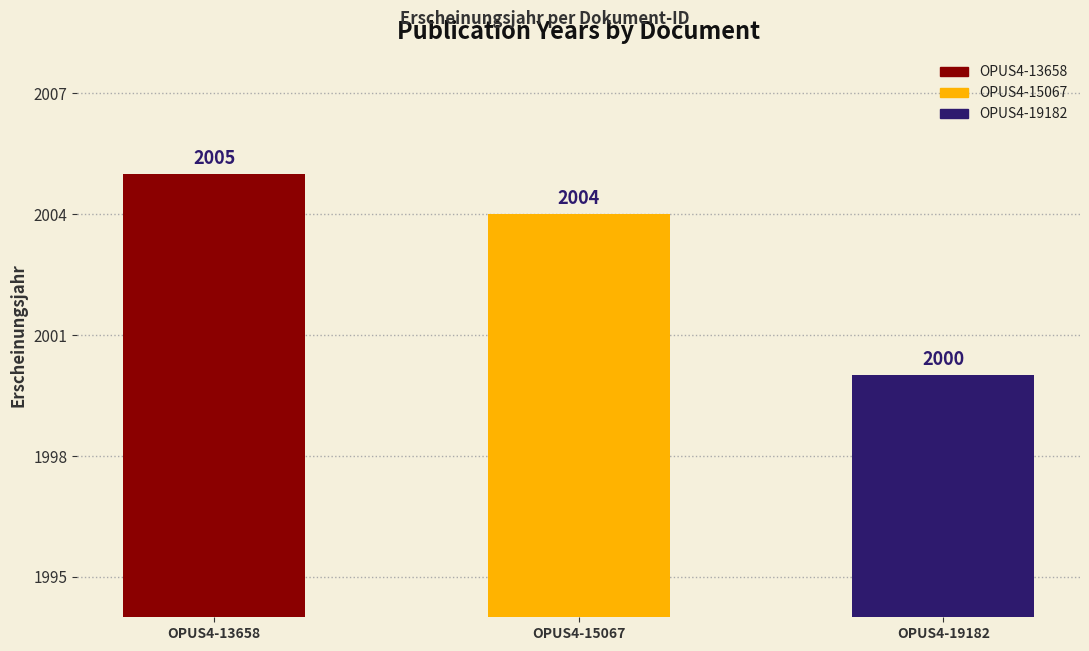

Which has a higher value, OPUS4-15067 or OPUS4-19182?

OPUS4-15067